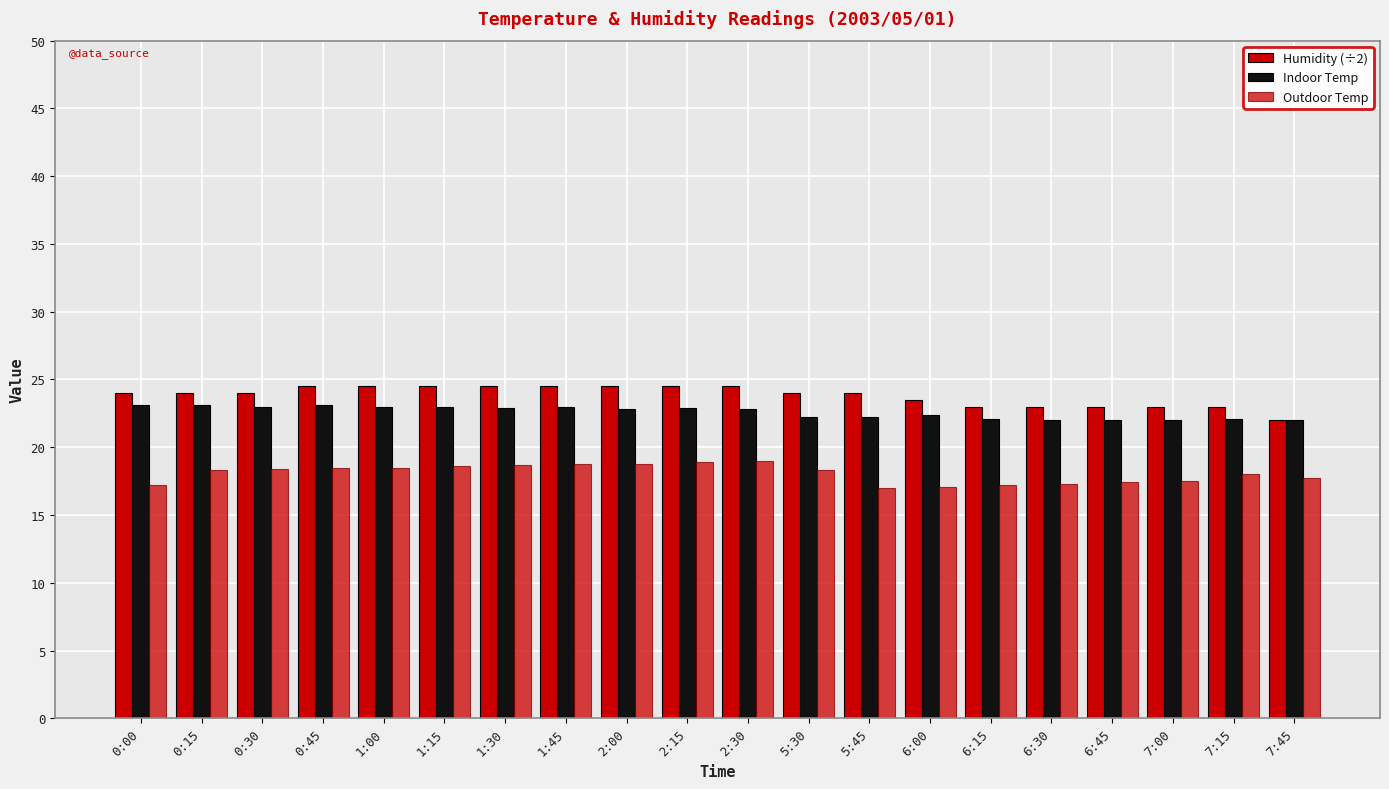

How many bars are there in total?

60